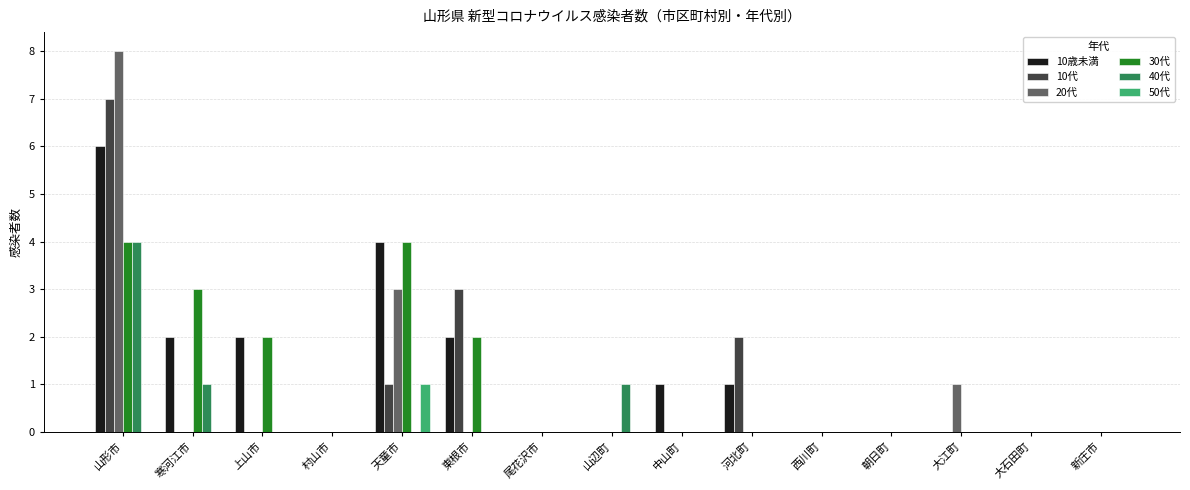

Which series changed the most between 寒河江市 and 中山町?

30代